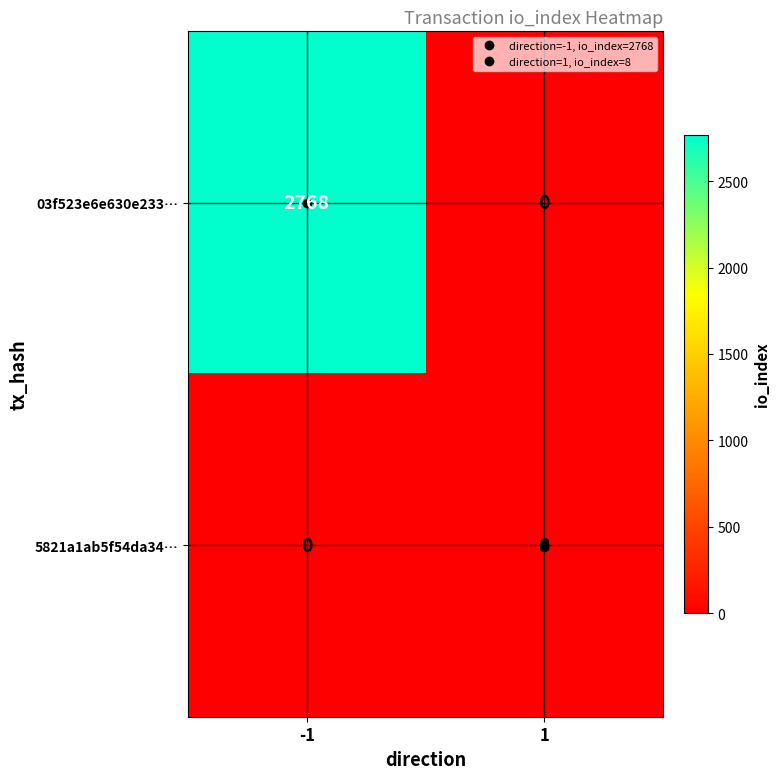

Between -1 and 1, which series saw the biggest shift?

03f523e6e630e233…